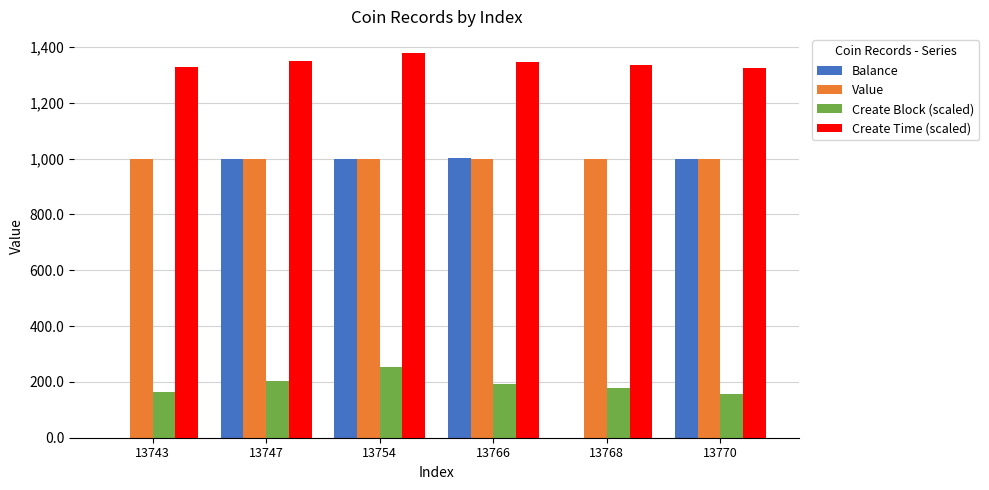

Are the bars grouped side by side (vs. stacked)?

Yes